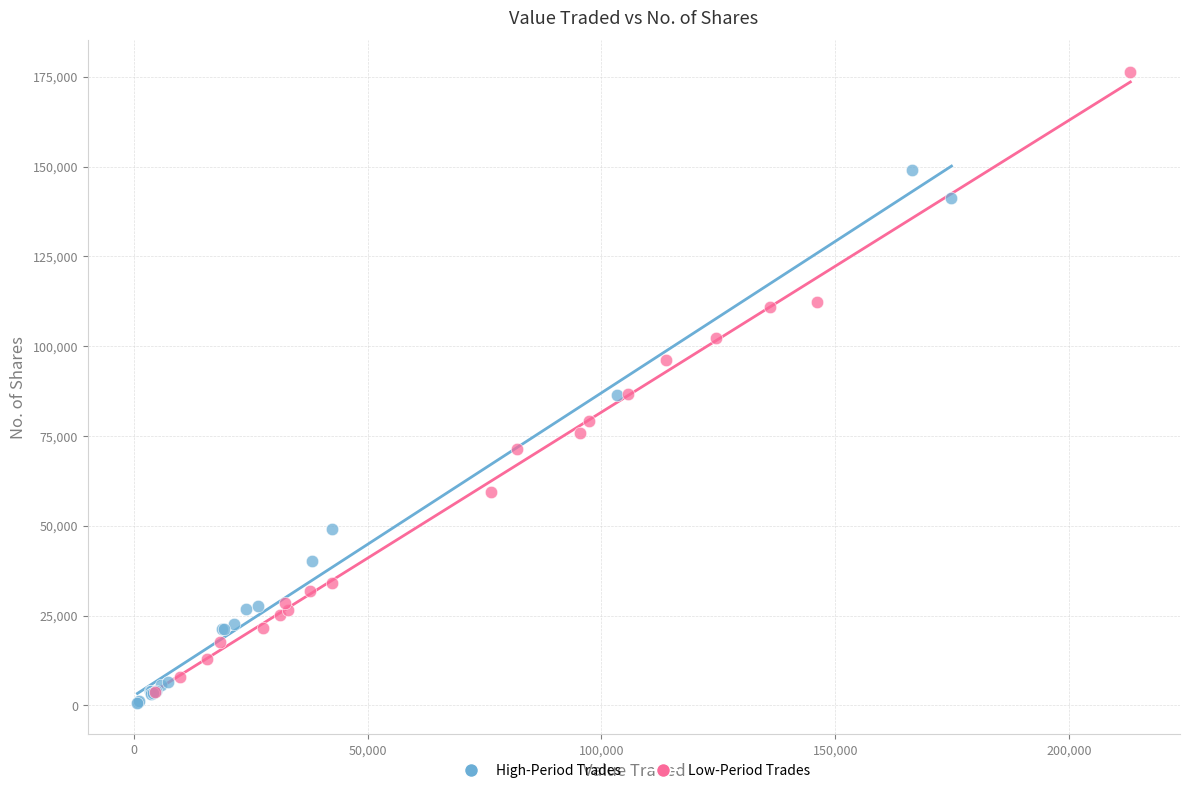

Which series has the largest Y range (max minus min)?

Low-Period Trades